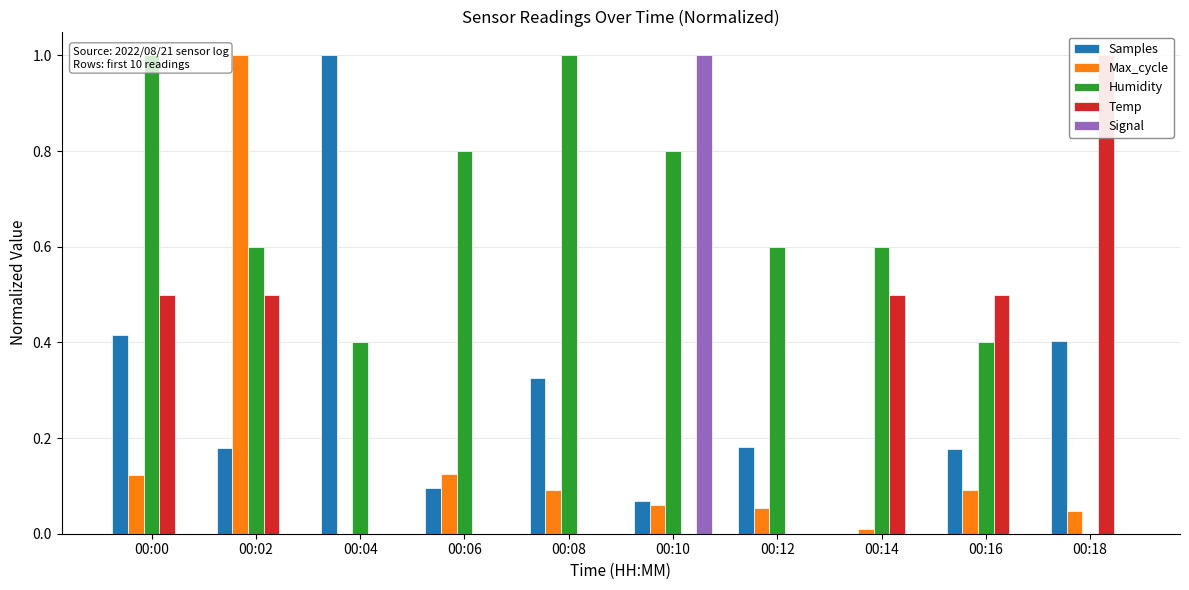

List the series in order of their peak value, highest first.

Samples, Max_cycle, Humidity, Temp, Signal